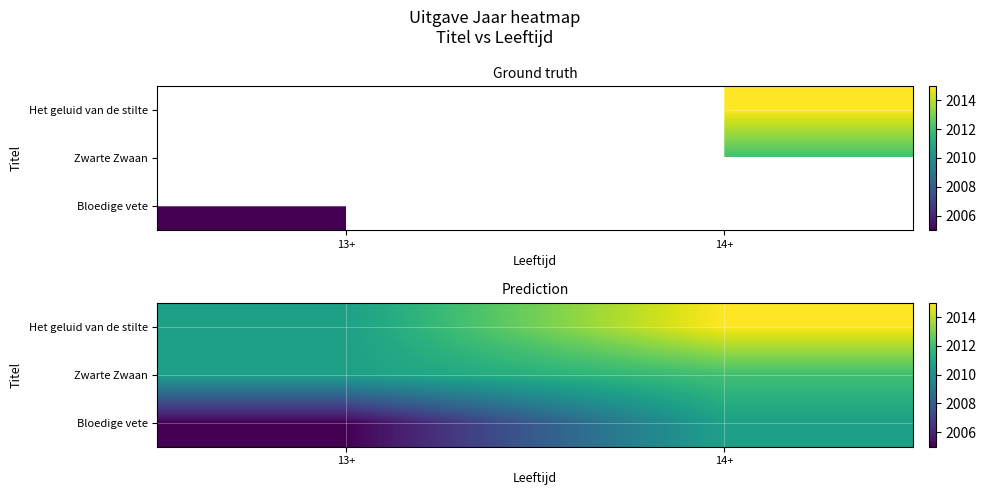

True or false: Bloedige vete has a value of 2005.0 at 13+.

True